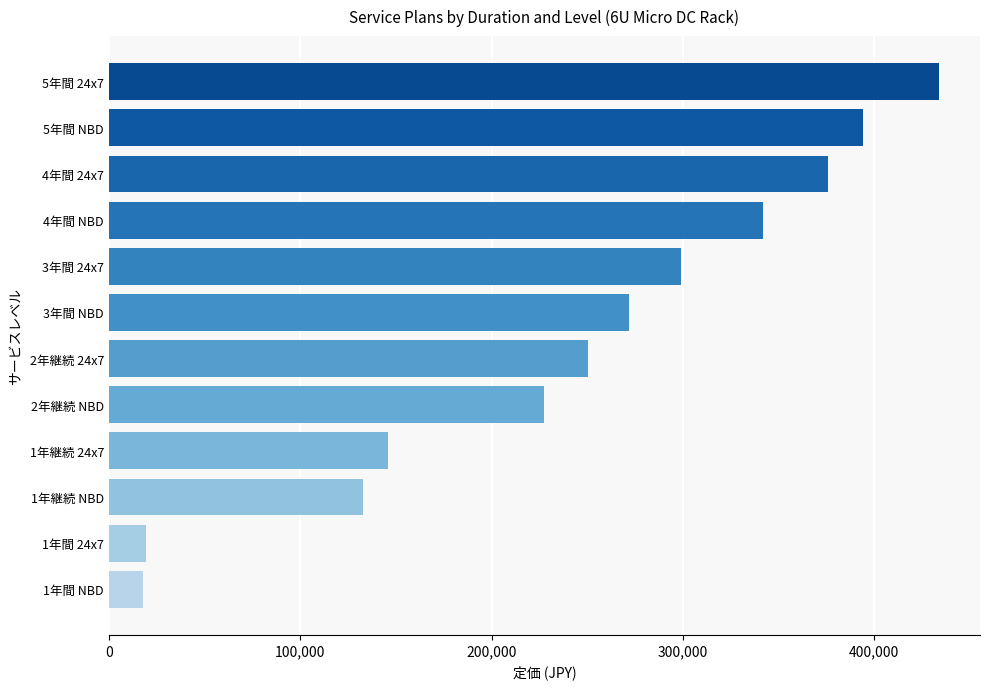

What is the average value?

242475